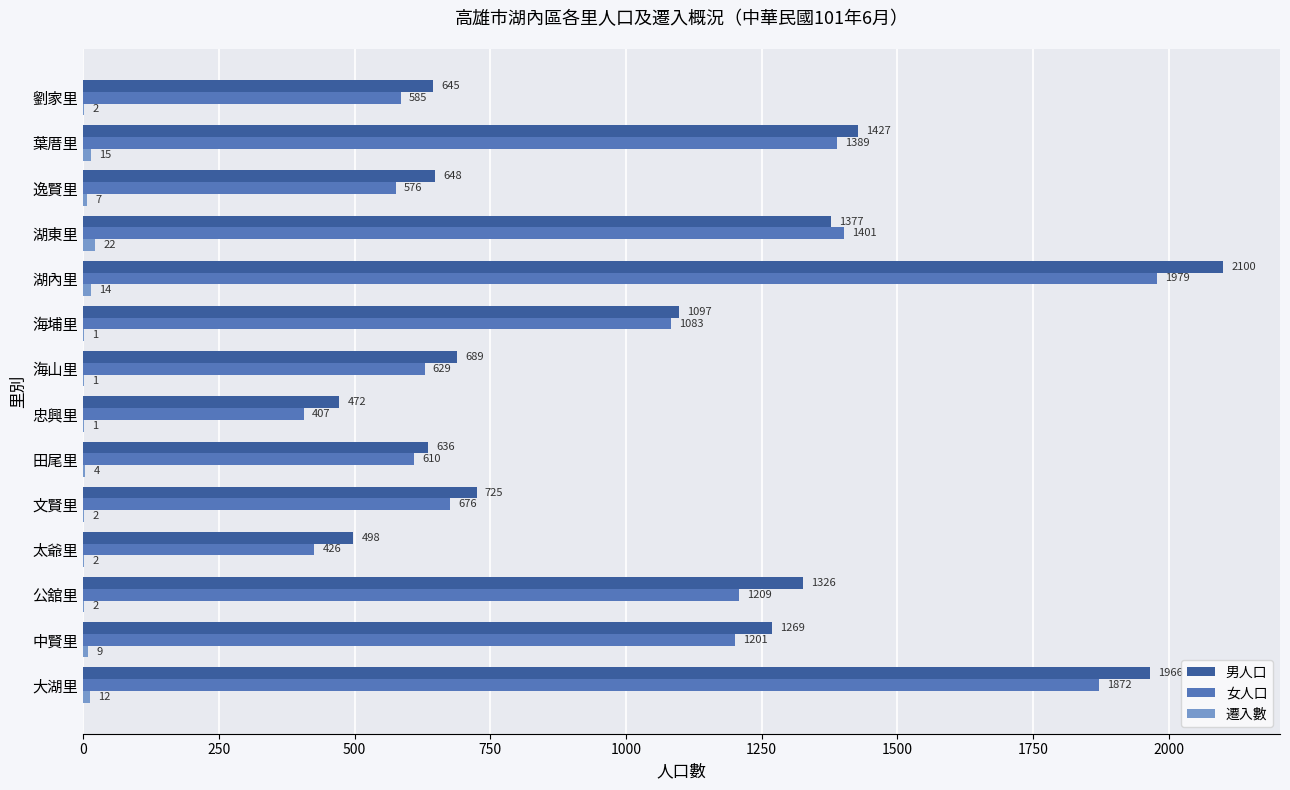

Which category has the highest value across all series?

湖內里